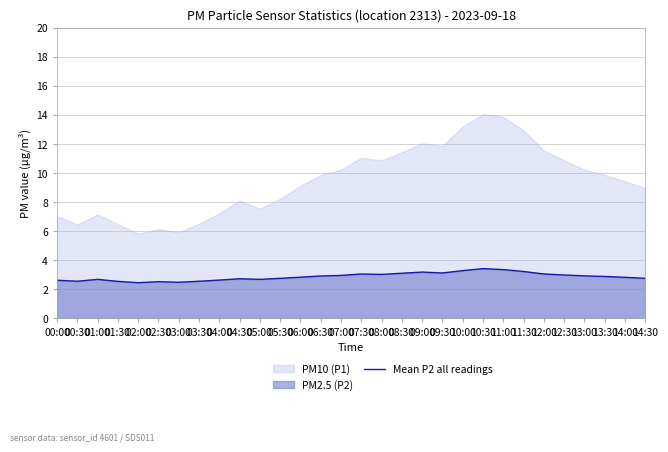

True or false: the data has more than 0 interior local peaks.

True